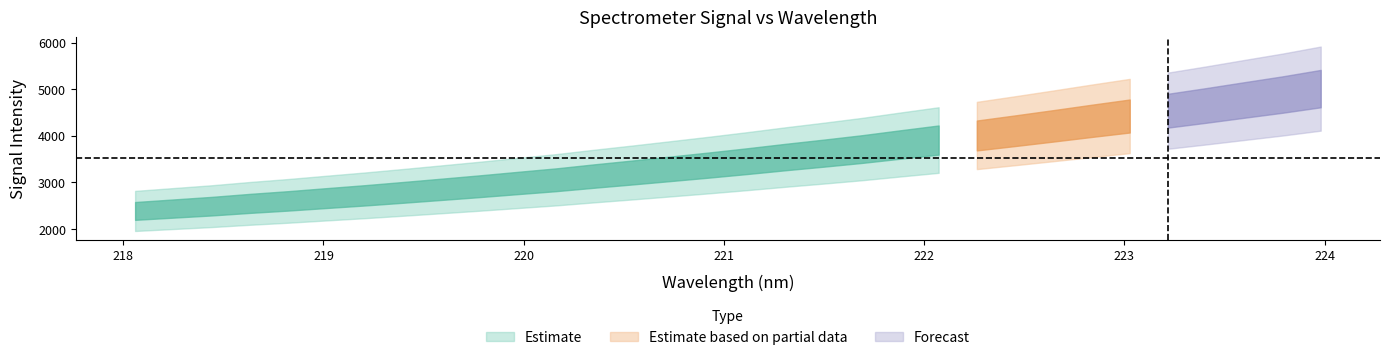

The value of x at 11 is 220.2. True or false?

True